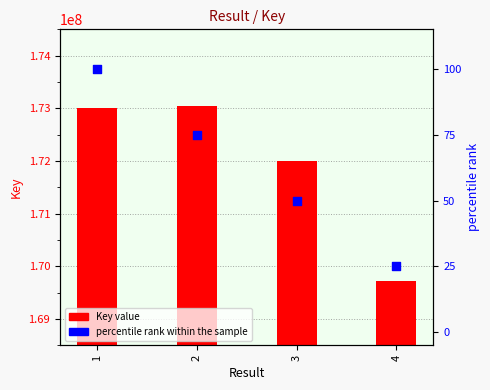

Which series contains the highest Y value?

Key value